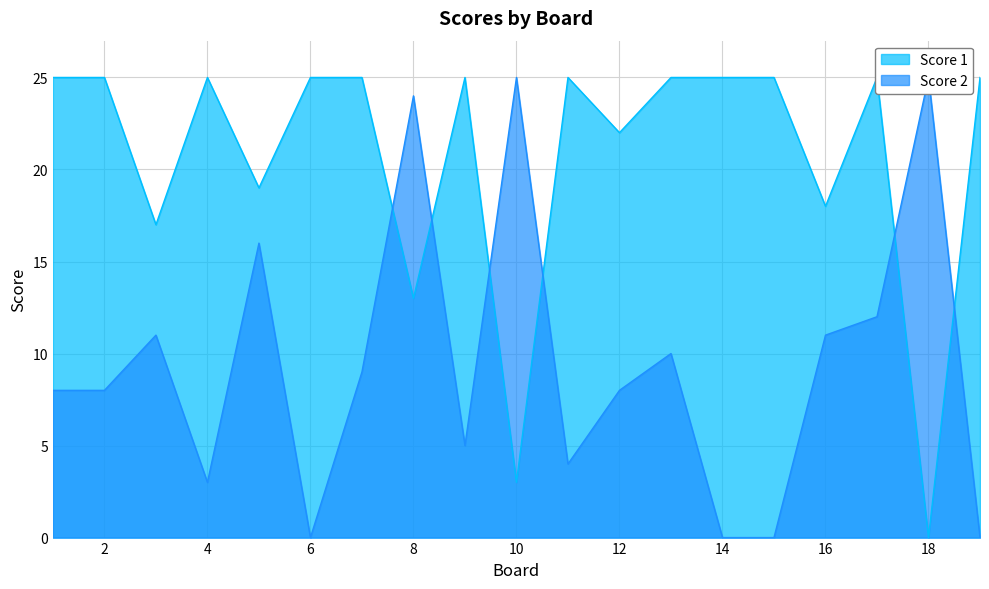

How many interior local peaks does the Score 1 series have?

4